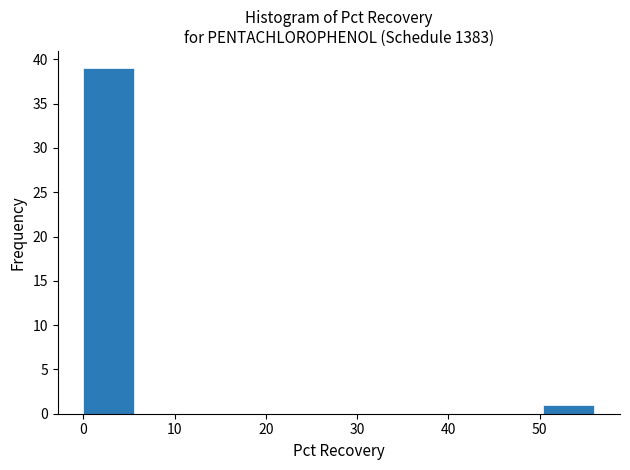

Reading left to right, transcribe this chart: for each bar, give the range it covers on the x-axis and its height. Neither the bar edges nor the heights are printed on the chart, so give them approximately, as read against the axes.

0.0 to 5.6: 39
5.6 to 11.2: 0
11.2 to 16.8: 0
16.8 to 22.4: 0
22.4 to 28.0: 0
28.0 to 33.6: 0
33.6 to 39.2: 0
39.2 to 44.8: 0
44.8 to 50.4: 0
50.4 to 56.0: 1